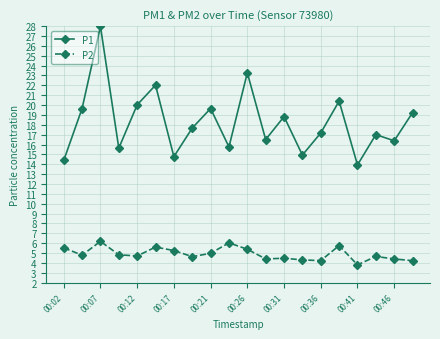

Which series has the largest range (max minus min)?

P1